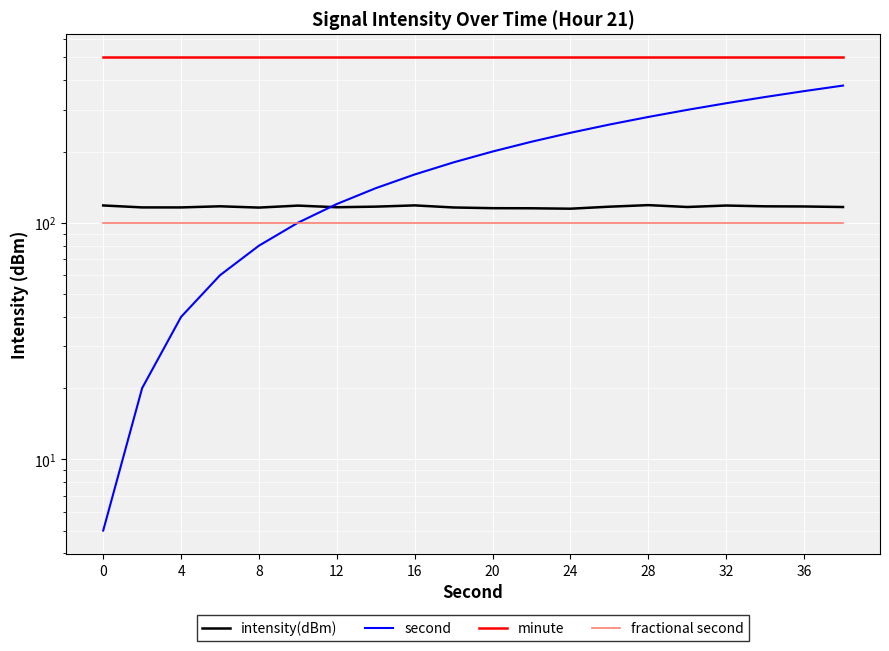

What is the lowest value of the fractional second series?

100.0